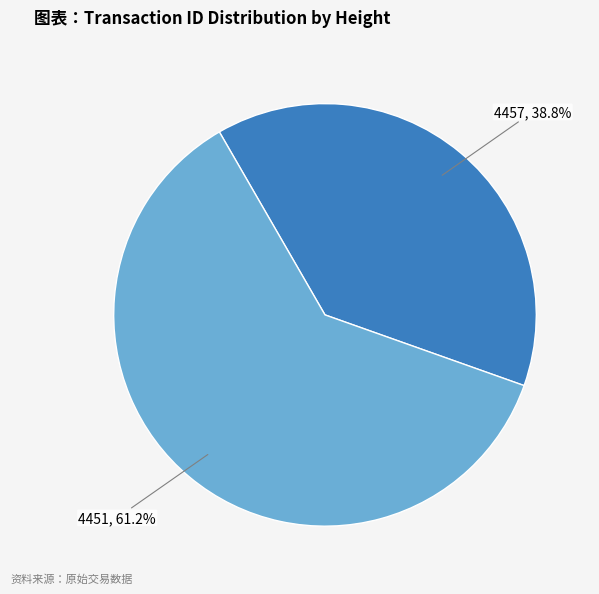

To the nearest percent, what is the difference between the largest and smallest slice percentages?

22%